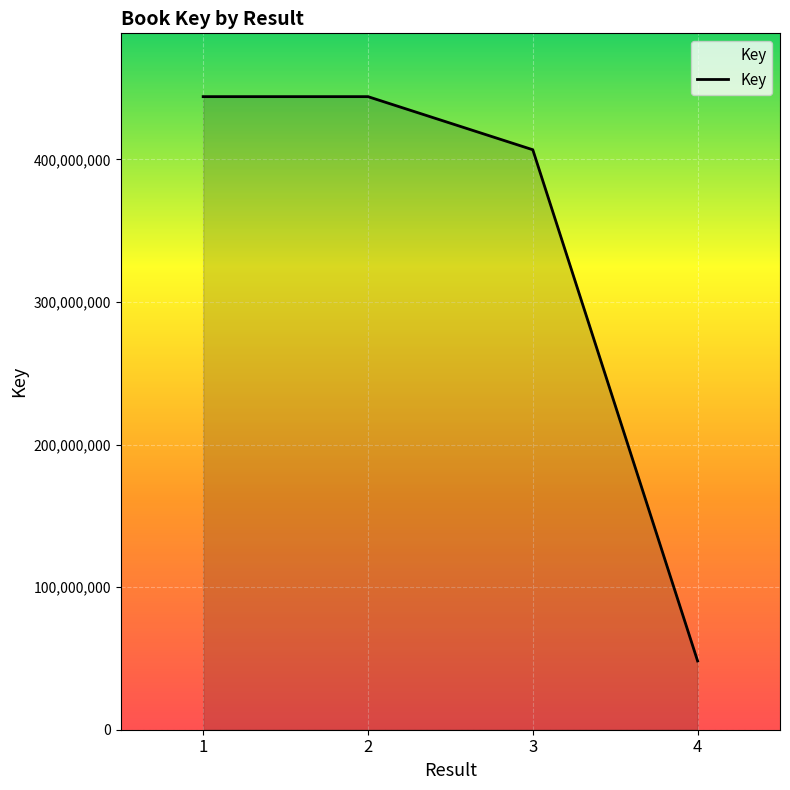

Is it true that the value at 2 is 444068922?

True